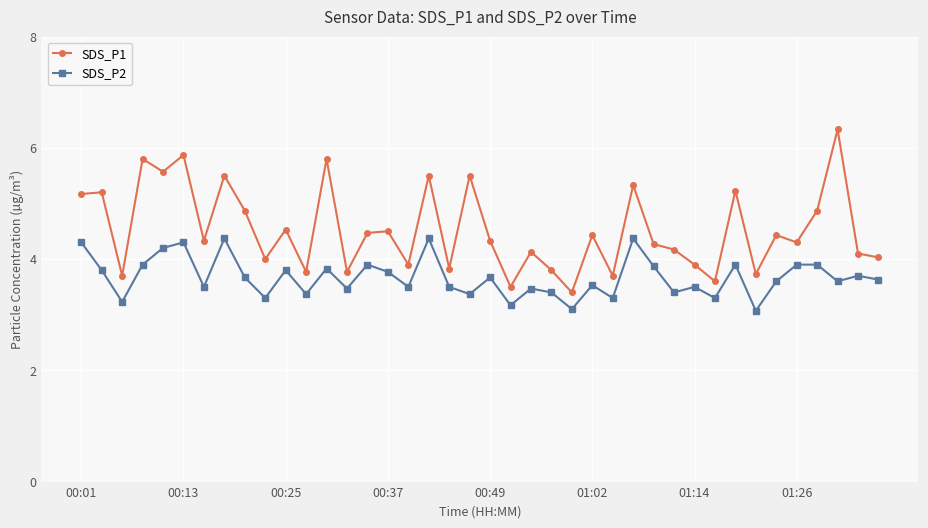

What is the highest value of the SDS_P1 series?

6.3